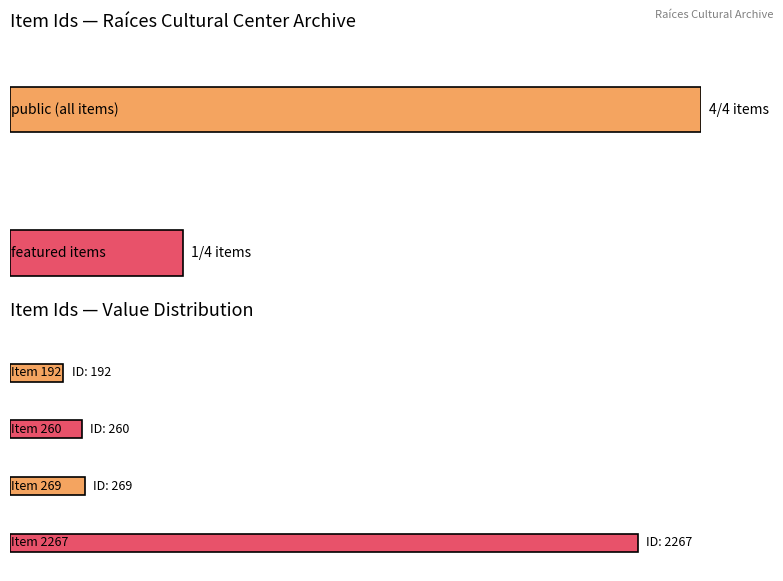

At how many categories does at least one series exceed 523?

1